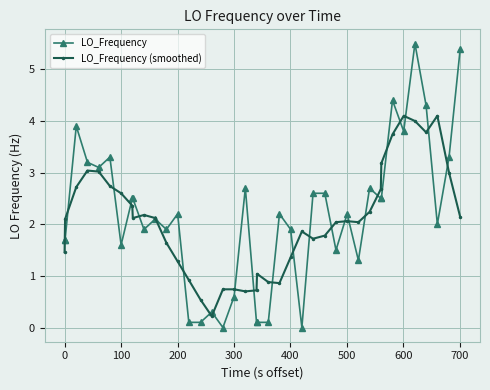

What is the maximum value for LO_Frequency?

5.5